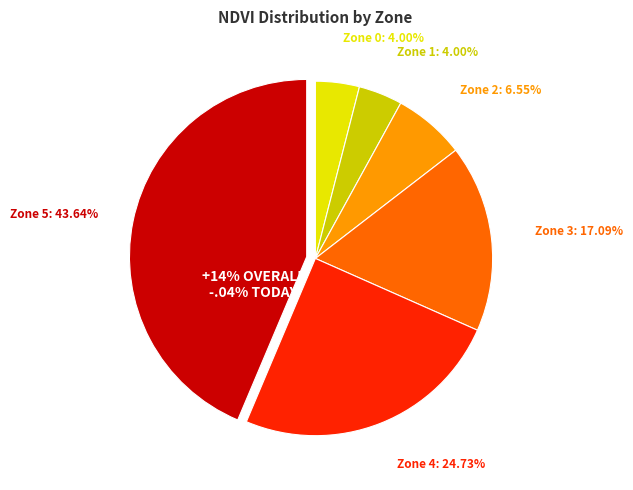

Combined, what portion of the pie is Zone 1 and Zone 0?

8.0%